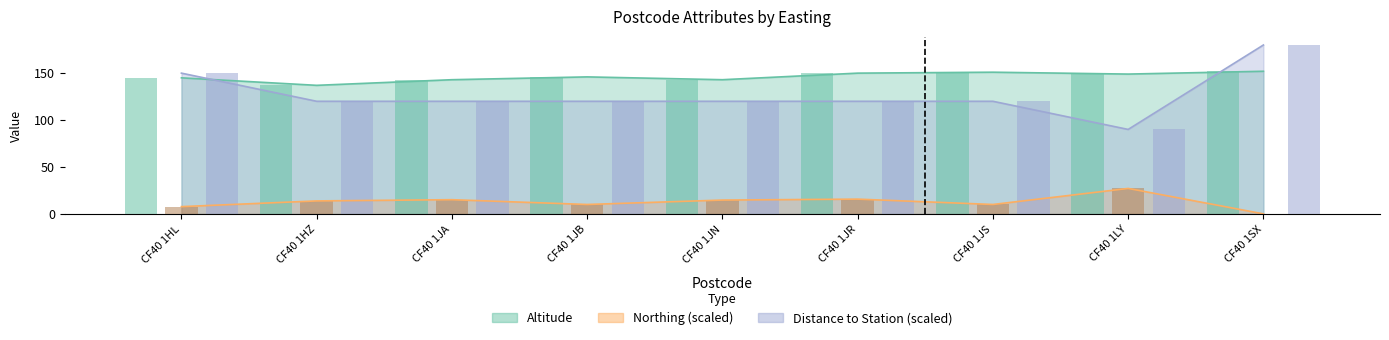

Which series has the largest total across all categories?

Altitude